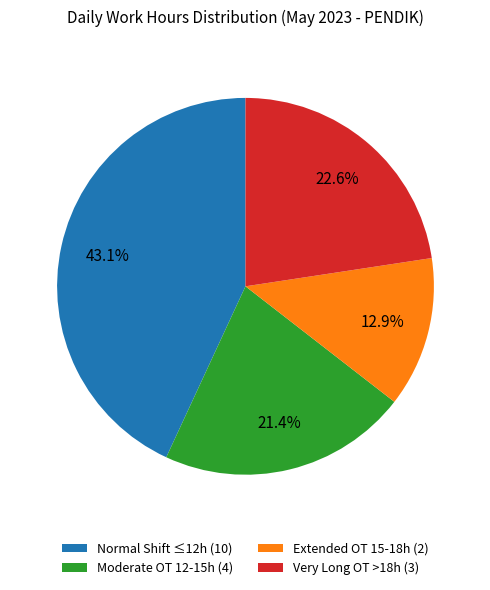

Which category has the smallest portion of the pie?

Extended OT 15-18h (2)